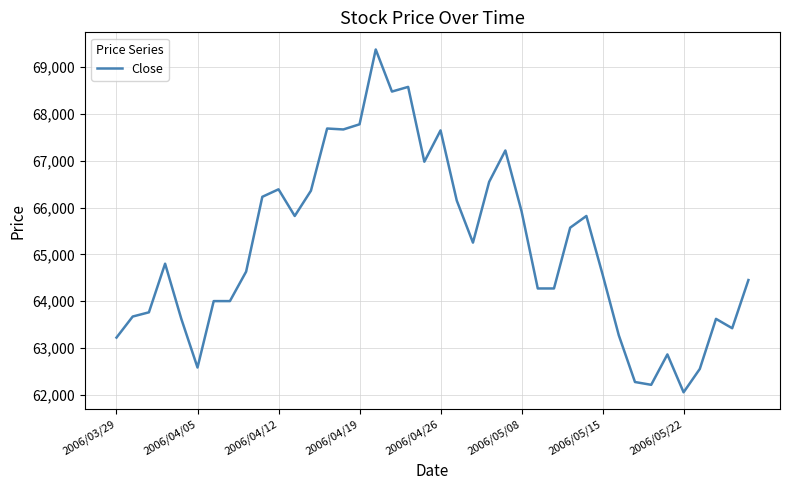

What is the difference between the maximum and minimum values?

7330